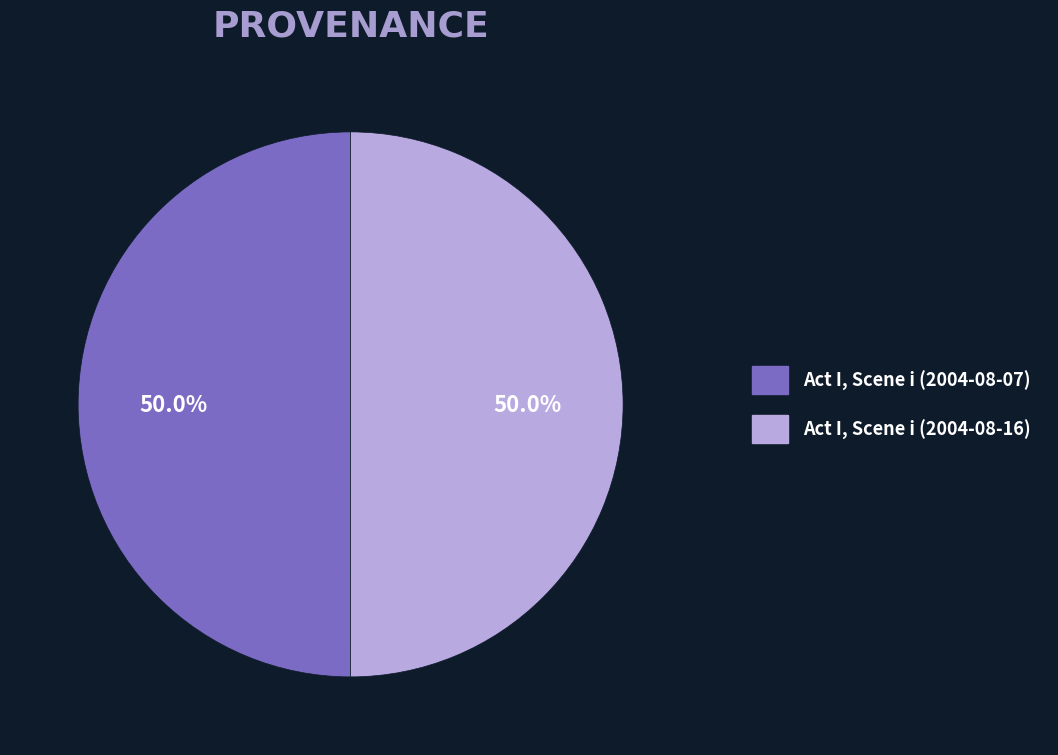

How many segments does this pie chart have?

2